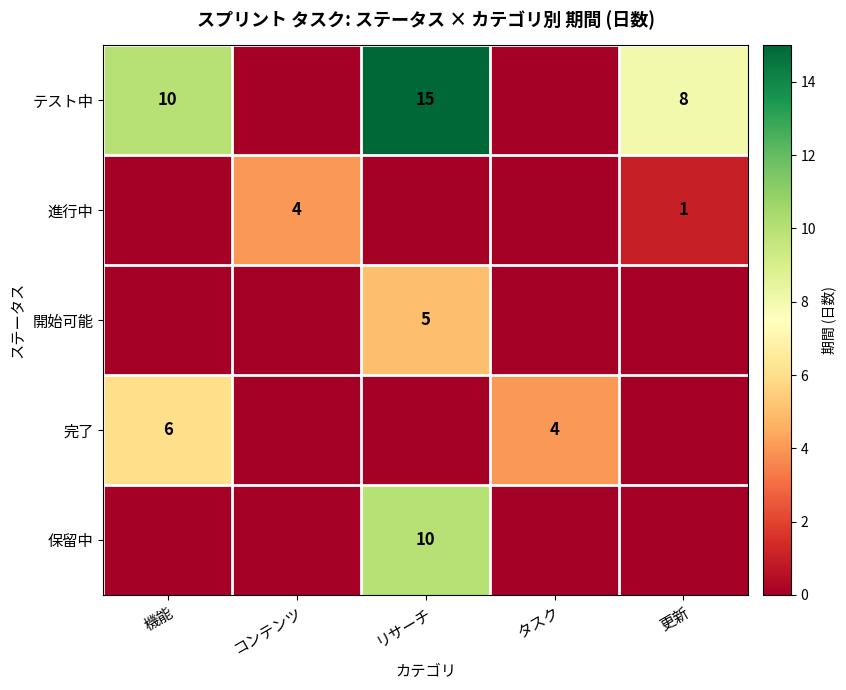

Is it true that 完了 equals 2 at 機能?

False